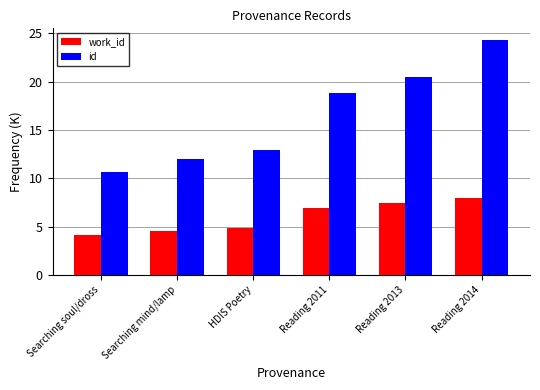

What is the sum of the id values at Reading 2013 and HDIS Poetry?

33.4